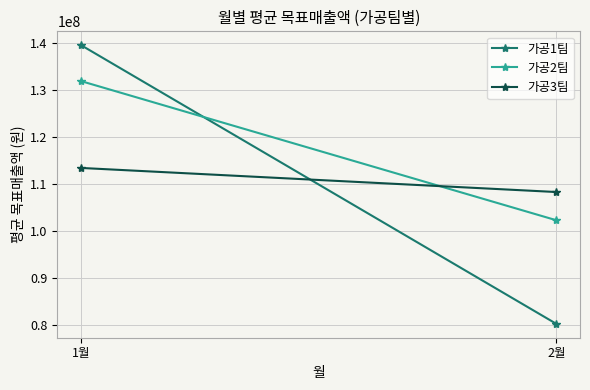

Where is 가공2팀 nearest to the value 117078750?

1월